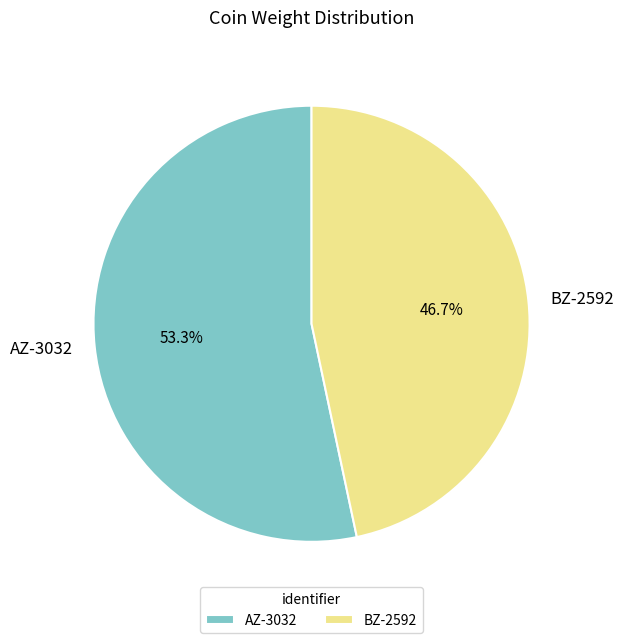

What is the total percentage of AZ-3032 and BZ-2592?

100.0%